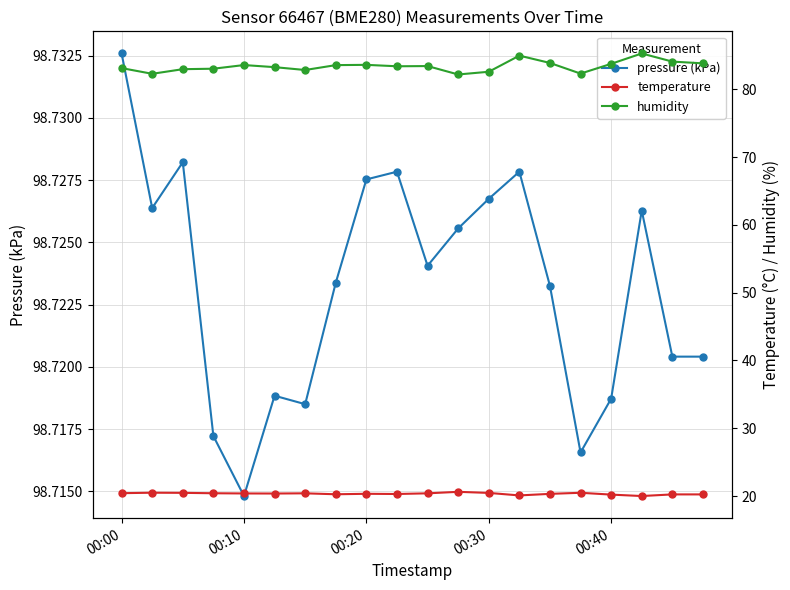

Where is pressure (kPa) nearest to the value 98?

00:10